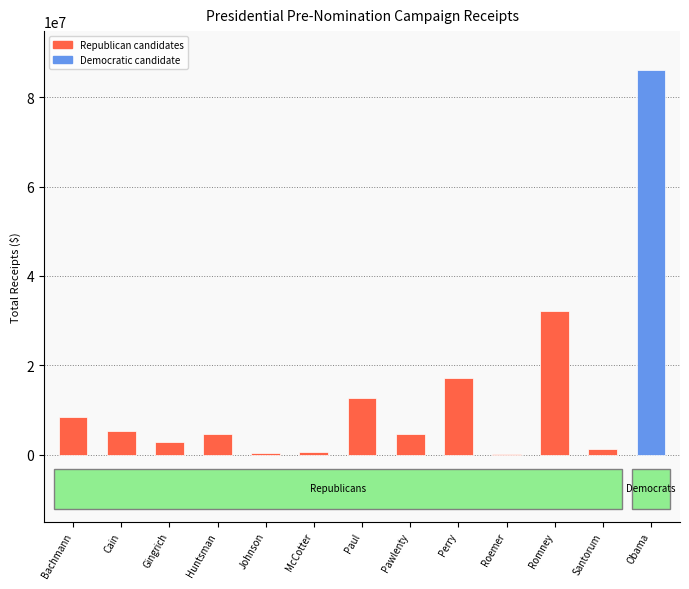

At which category does the chart reach its peak across all series?

Obama